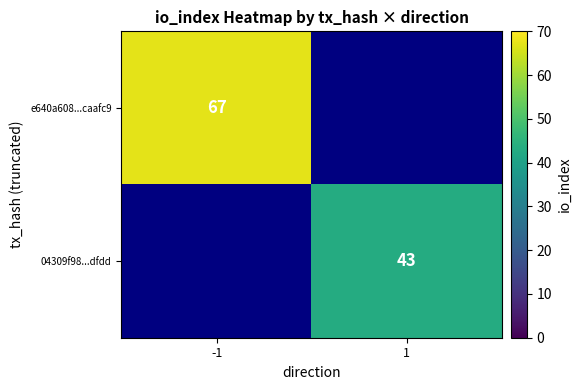

Count the number of categories in the chart.

2